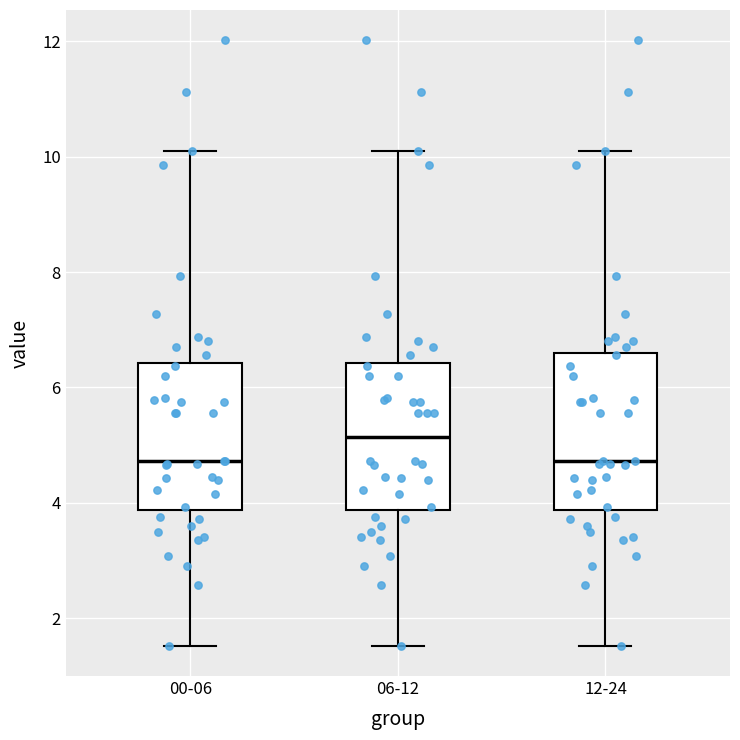

Reading left to right, read every box against the y-axis: the position of its median line, the range the box covers, and the ends of its whiskers. The values are not printed on the chart, so give them approximately, as read against the axis.

00-06: median 4.8, box 3.8 to 6.4, whiskers 1.6 to 10.2
06-12: median 5.2, box 3.8 to 6.4, whiskers 1.6 to 10.2
12-24: median 4.8, box 3.8 to 6.6, whiskers 1.6 to 10.2